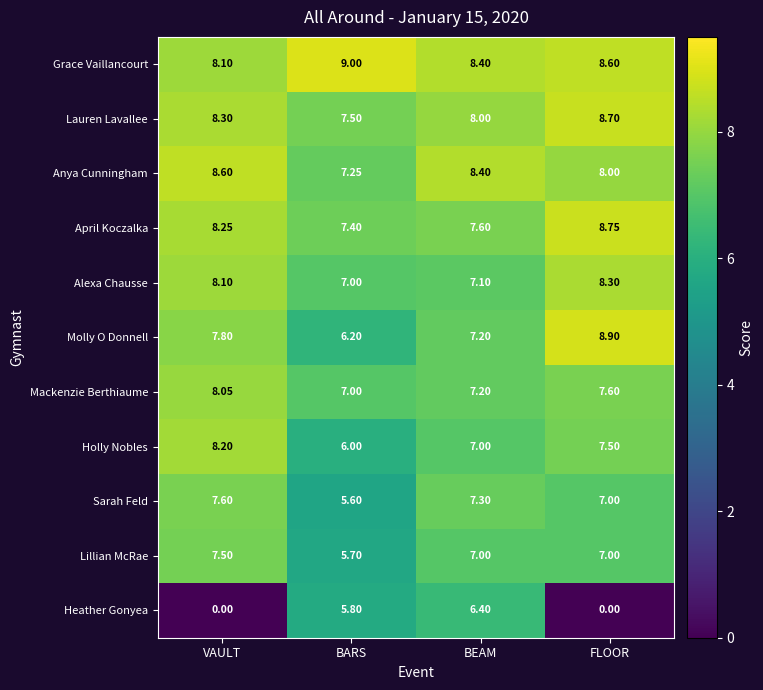

Count the number of categories in the chart.

4